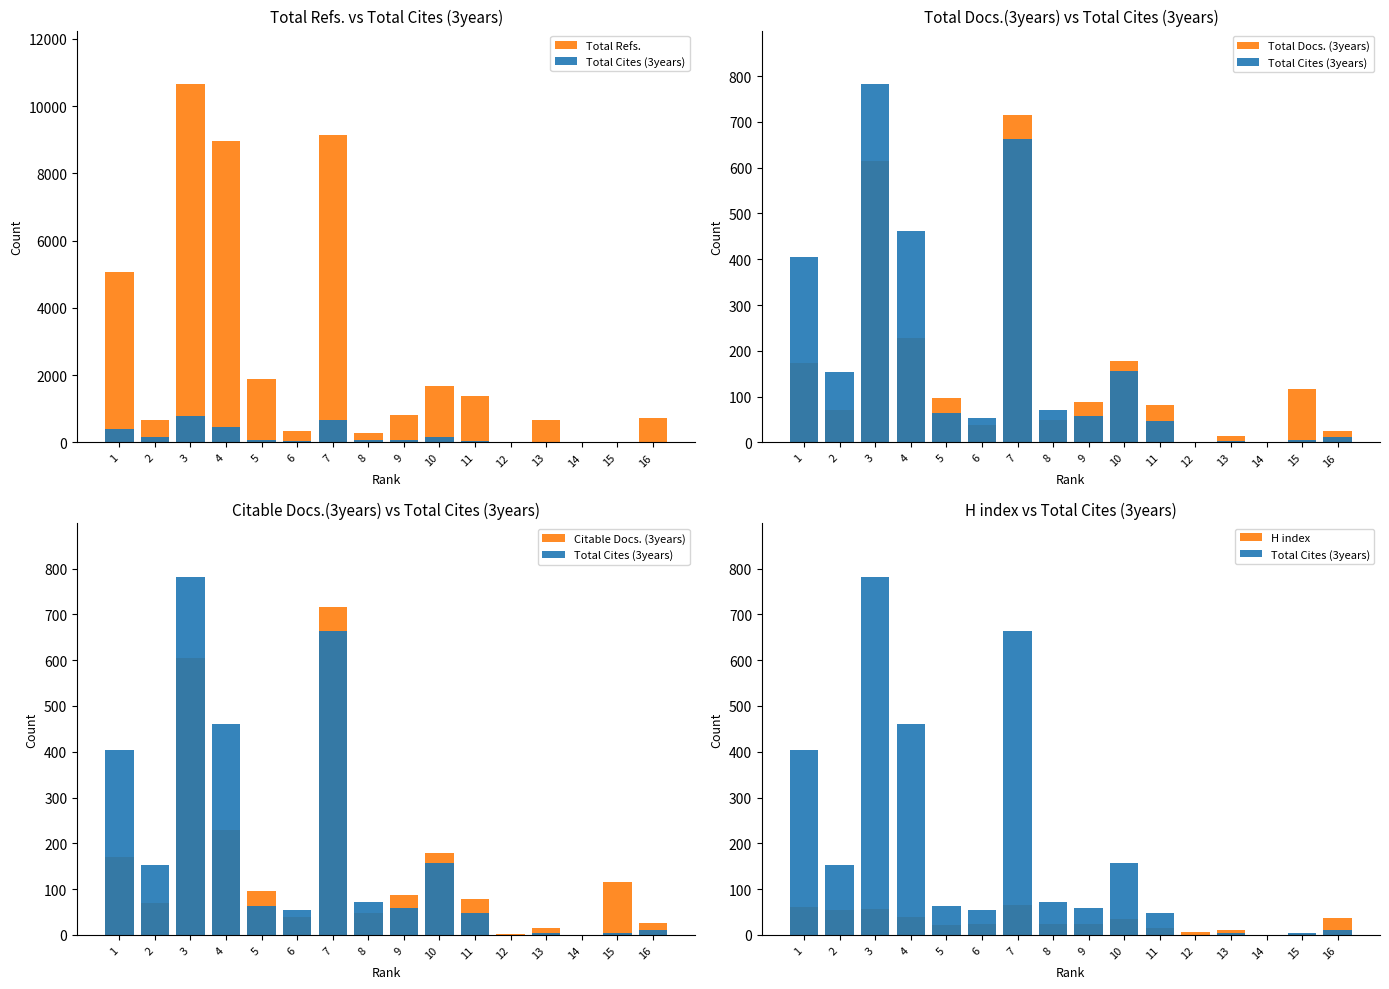

Reading left to right, extract all data points from this chart.

Total Refs.: 5064	674	10648	8961	1890	334	9146	278	828	1688	1378	0	666	0	0	714
Total Cites (3years): 404	153	782	461	64	54	663	71	58	157	47	0	4	0	5	11
Total Docs. (3years): 173	71	614	229	96	39	715	50	88	178	82	1	14	0	116	25
Citable Docs. (3years): 170	69	604	229	96	38	715	48	87	178	79	1	14	0	115	25
H index: 62	55	57	40	21	24	65	23	24	34	16	7	10	0	3	36